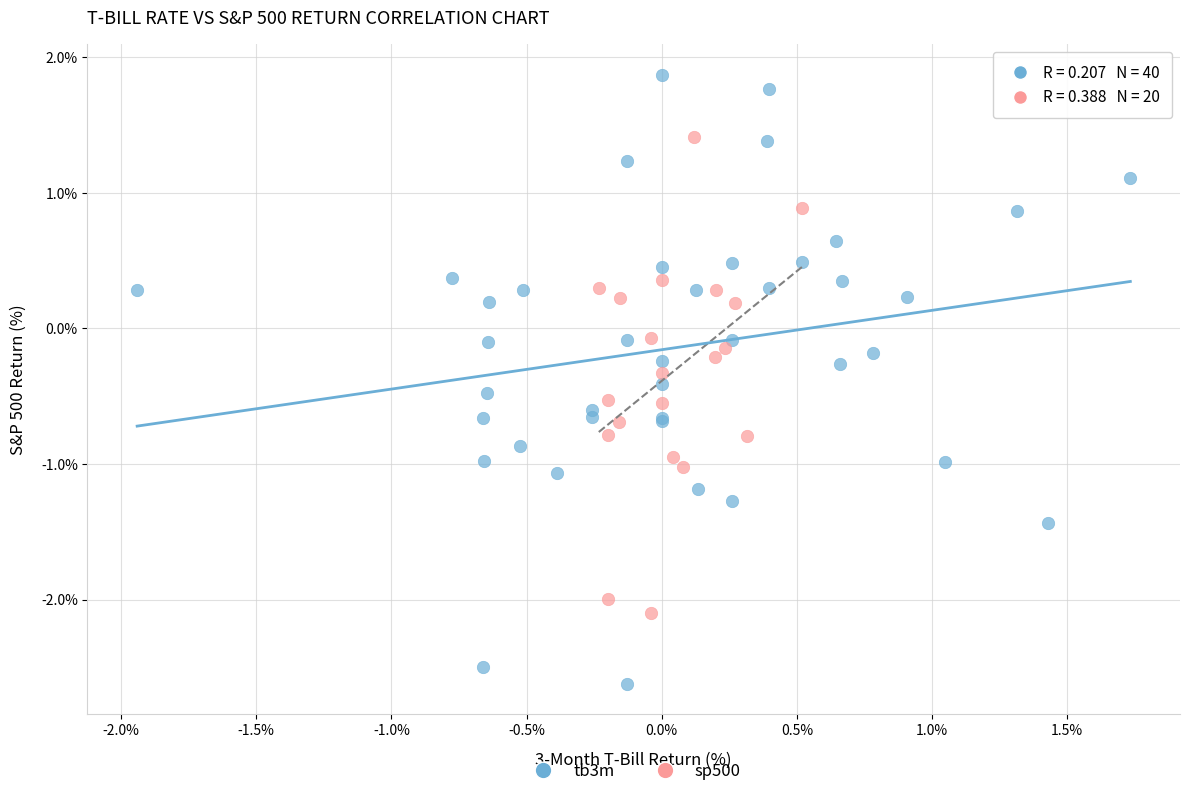

Which series has the largest Y range (max minus min)?

tb3m